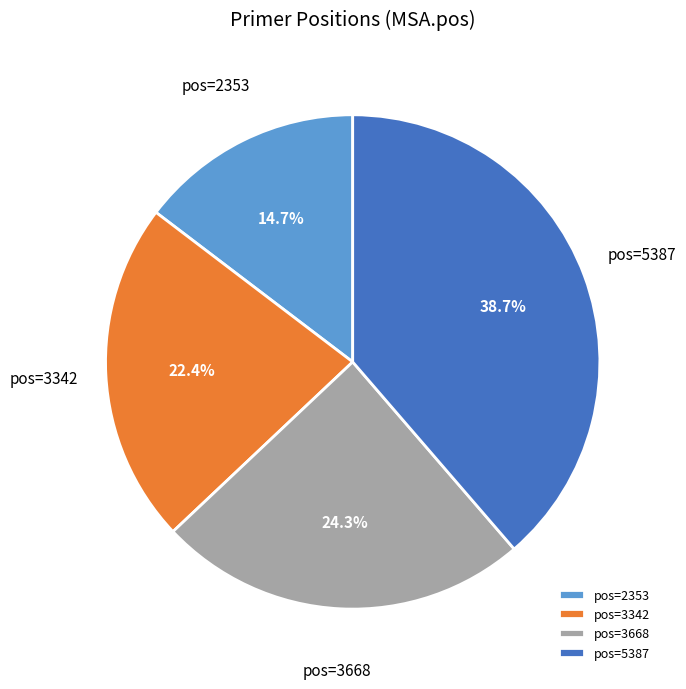

Which has a higher value, pos=3668 or pos=5387?

pos=5387